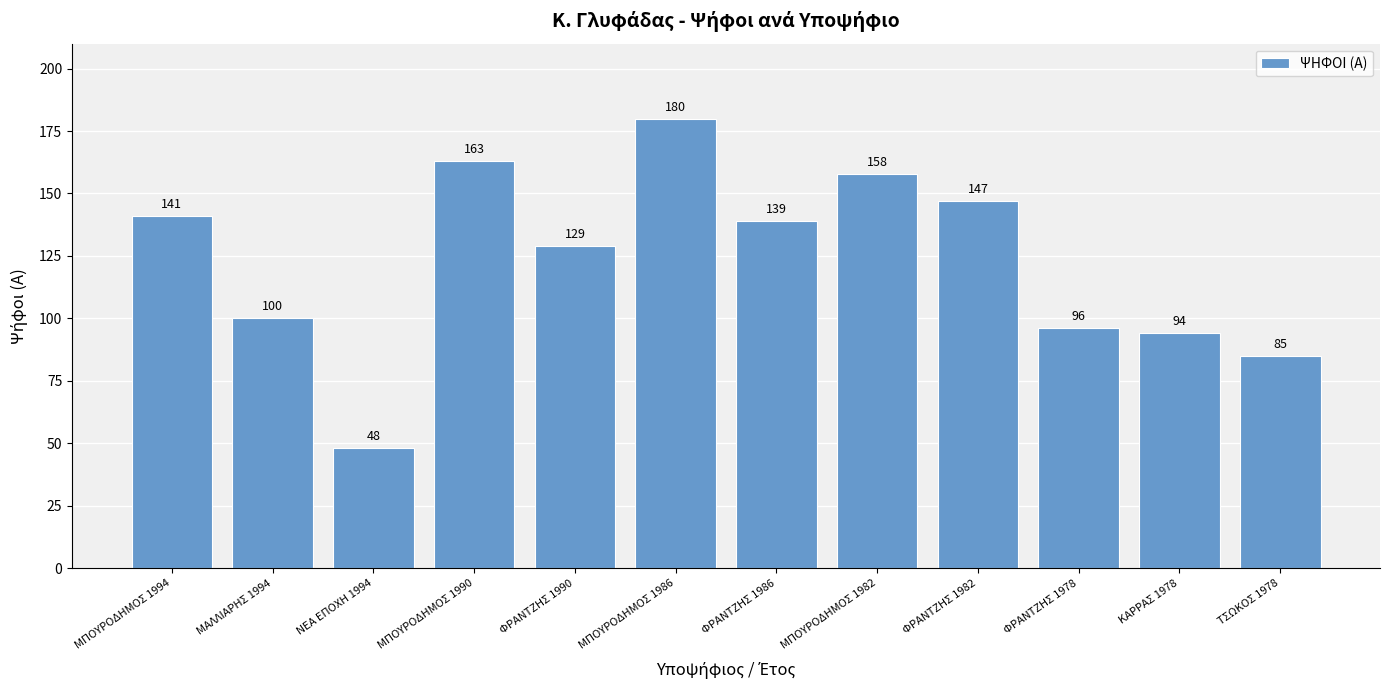

True or false: the data shows 96 at ΦΡΑΝΤΖΗΣ 1978.

True